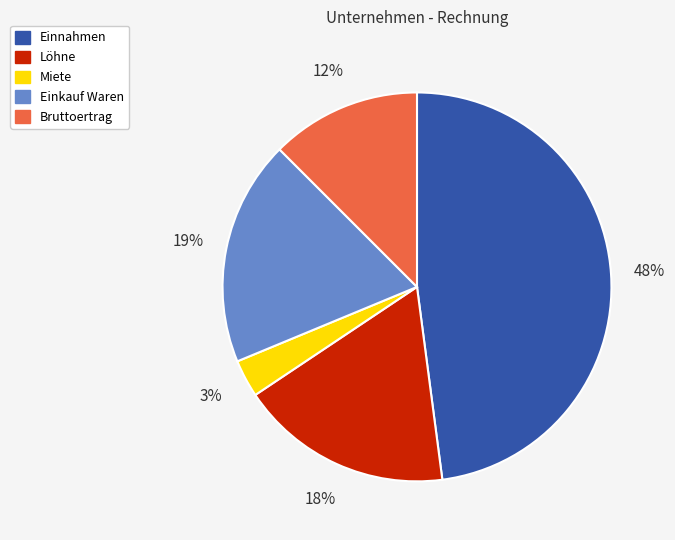

What percentage is the Einnahmen slice, to the nearest percent?

48%